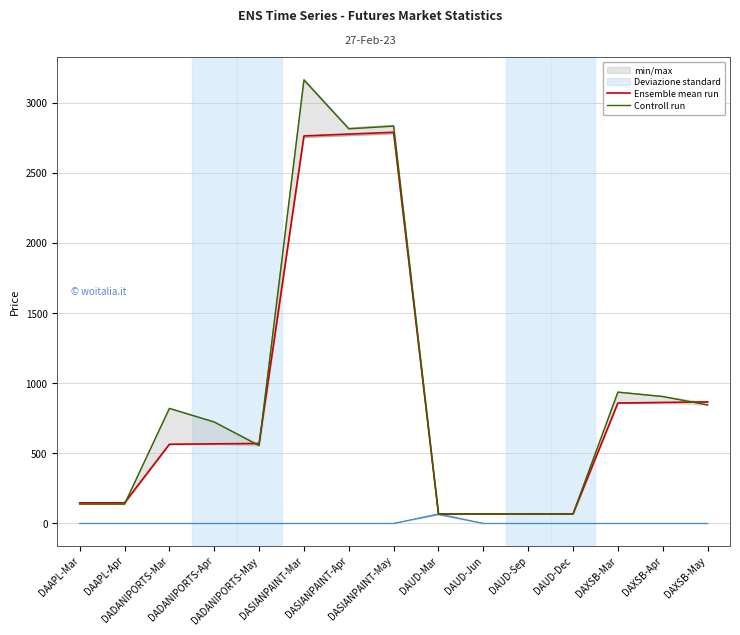

What position from the left is DASIANPAINT-Apr?

7